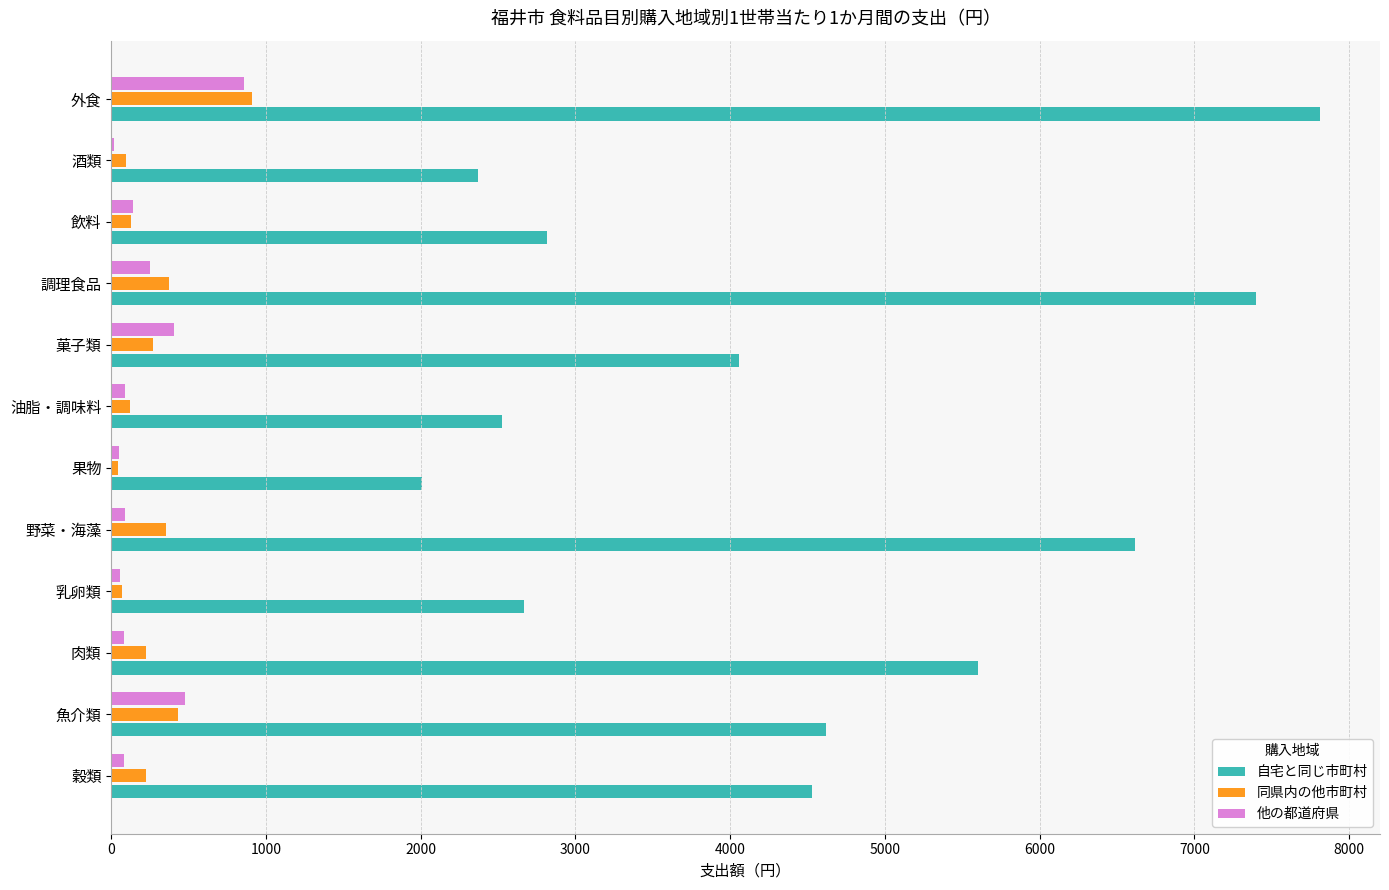

Where is 自宅と同じ市町村 nearest to the value 4909?

魚介類